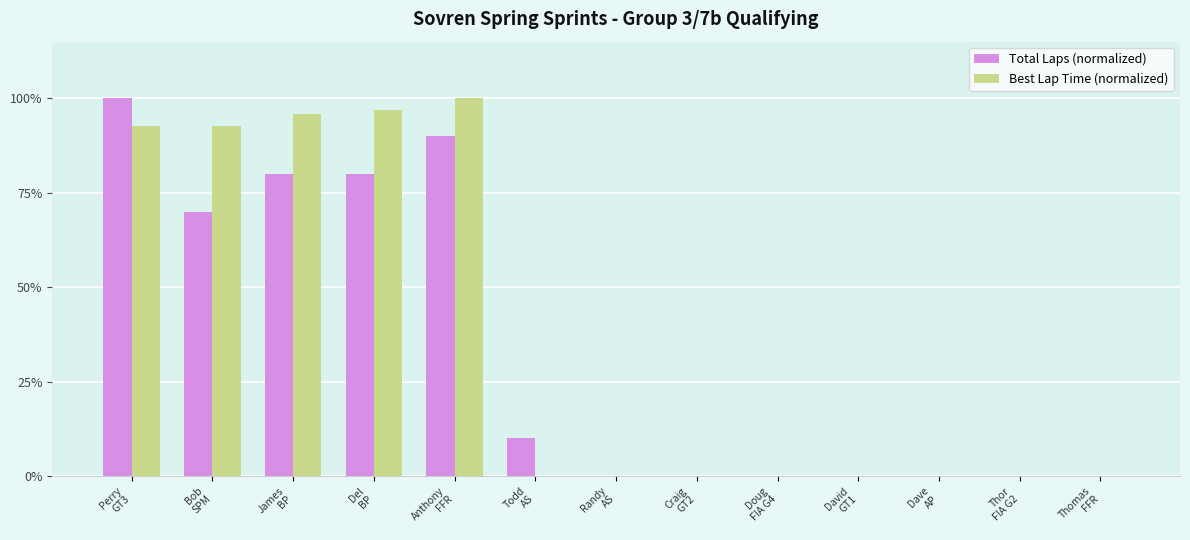

Is it true that Total Laps (normalized) equals 90.0 at Anthony
FFR?

True